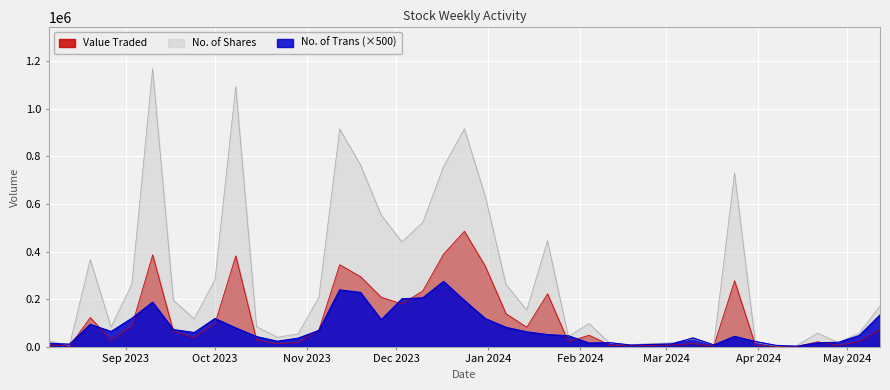

Which category has the lowest value in the Value Traded series?

07/04/2024